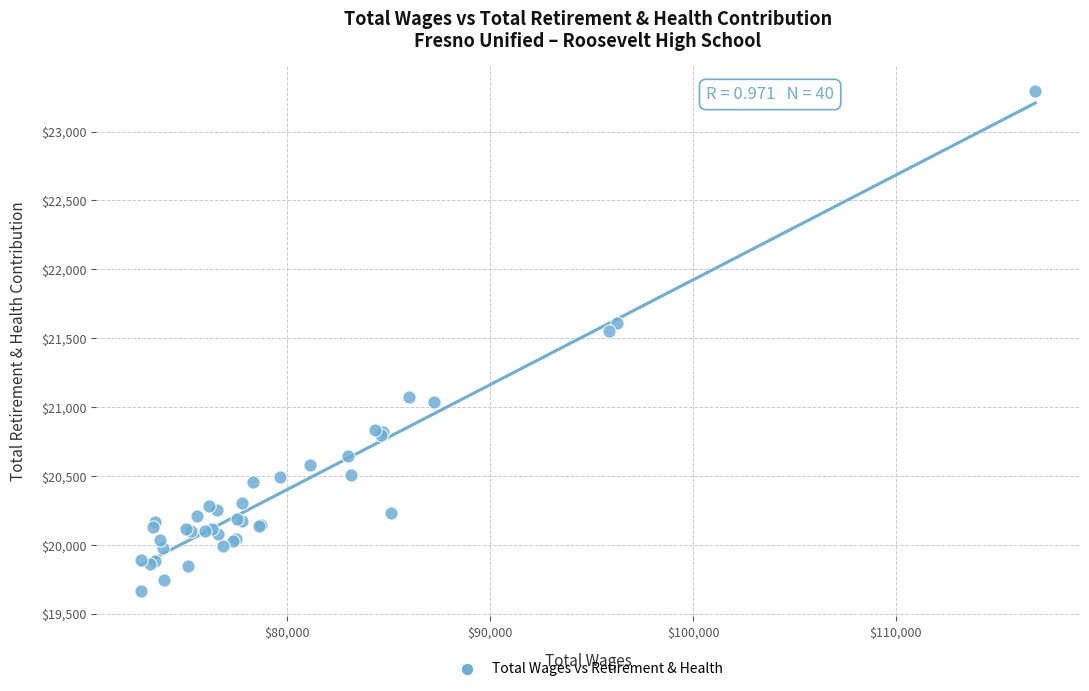

What Y value in the scatter plot is closest to 21478?

21550